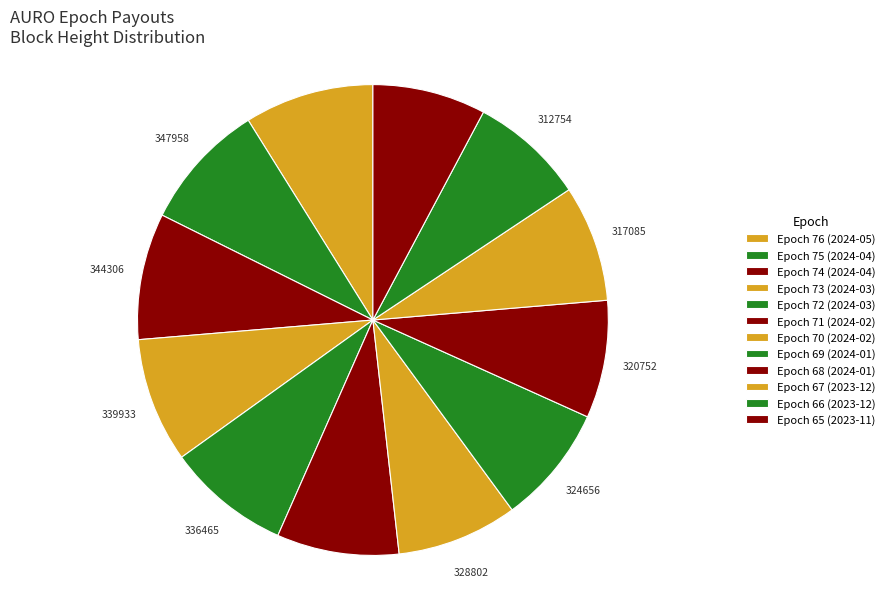

What percentage is the Epoch 66 (2023-12) slice, to the nearest percent?

8%